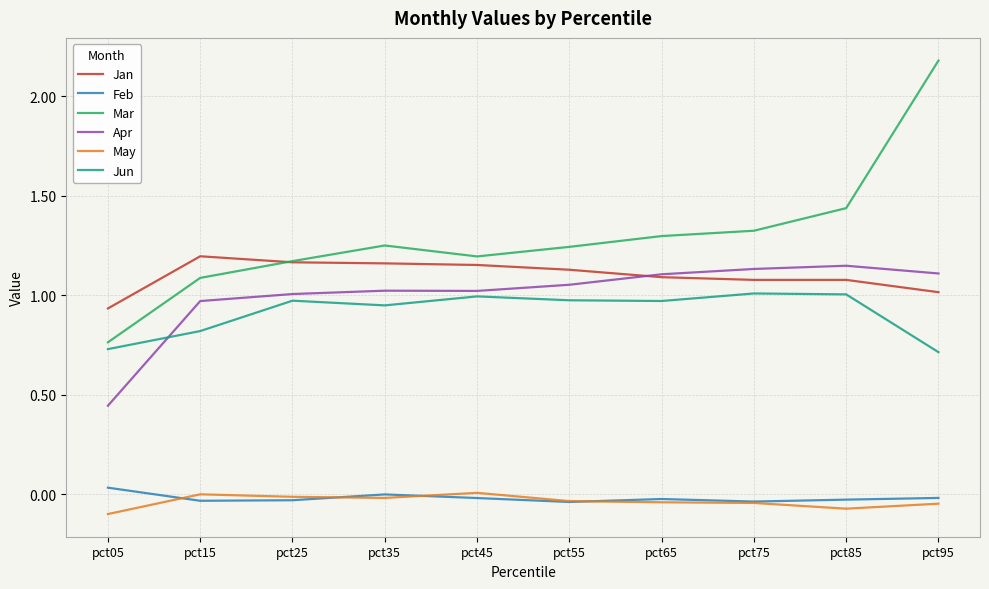

What is the sum of all Mar values?

13.0